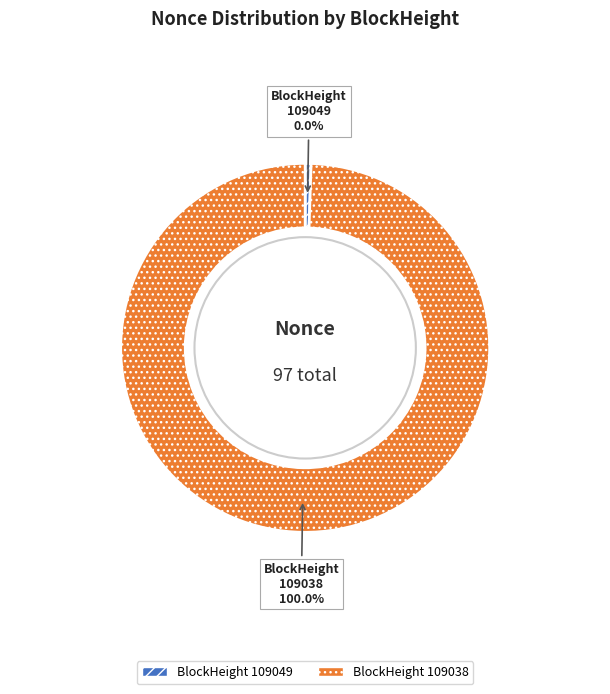

Which category has the biggest portion of the pie?

109038